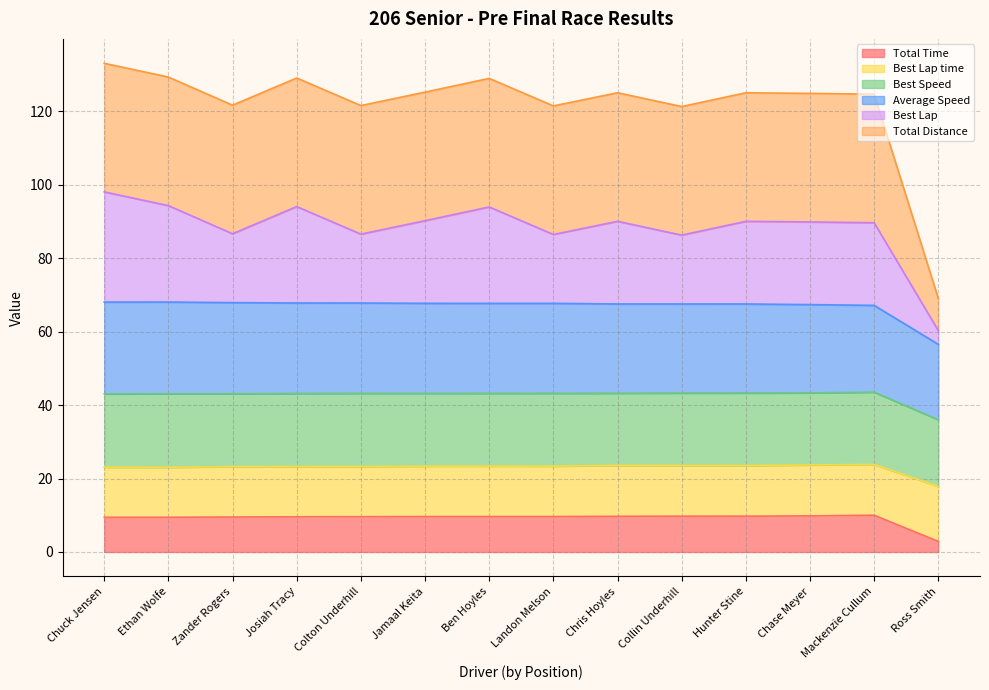

What are all the series names shown in the legend?

Total Time, Best Lap time, Best Speed, Average Speed, Best Lap, Total Distance